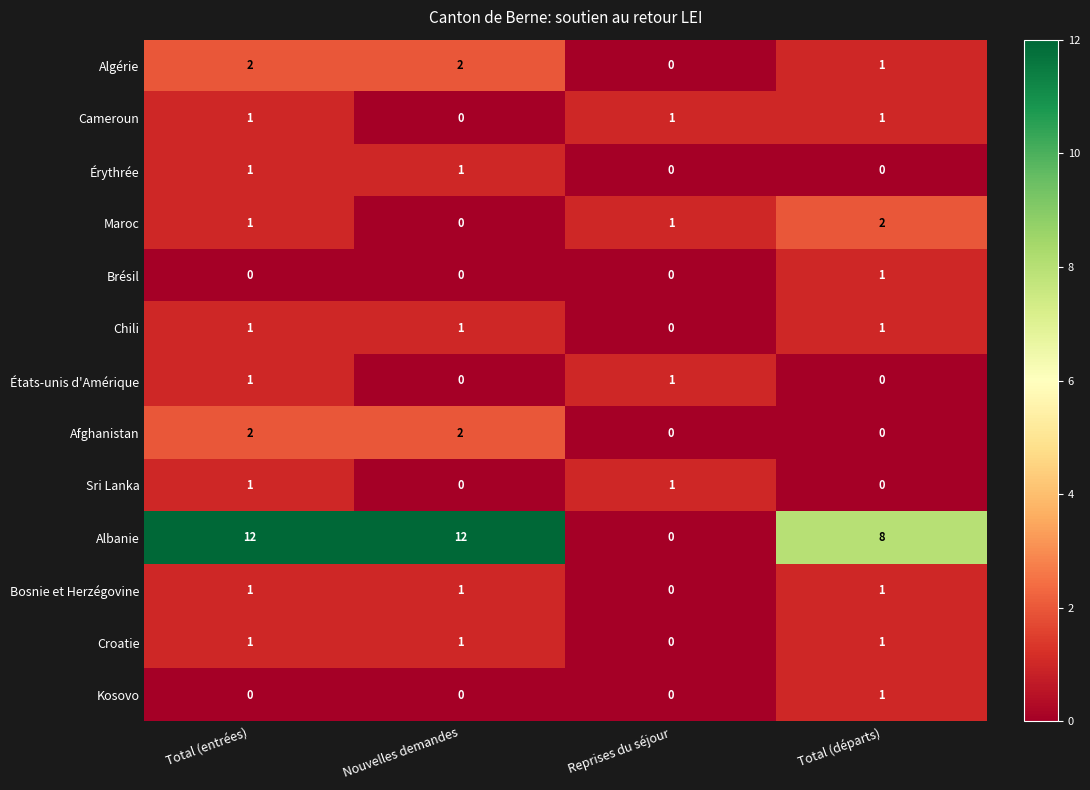

Where is Chili nearest to the value 0?

Reprises du séjour